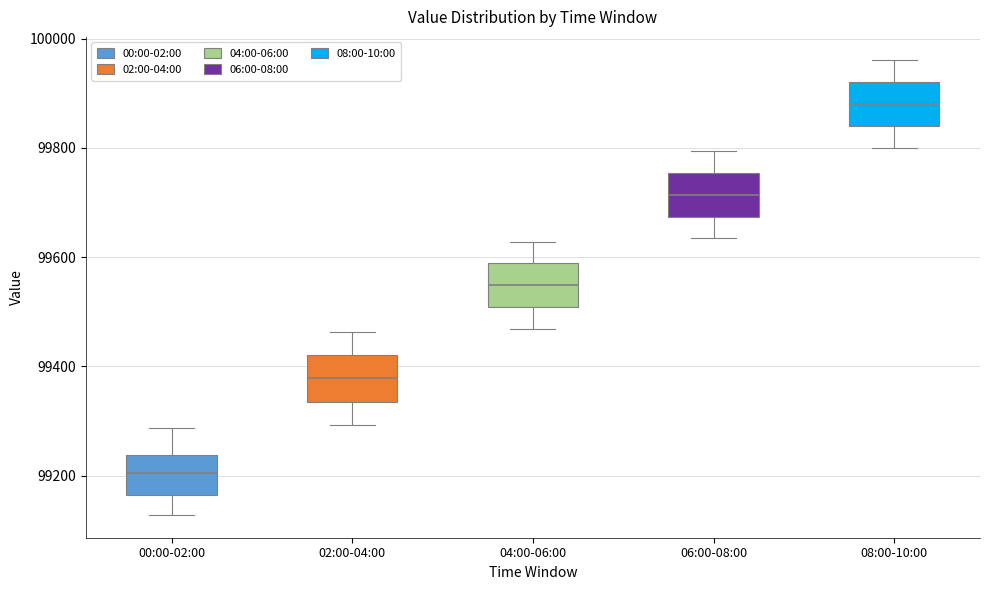

Where does the upper whisker of the box for 02:00-04:00 end on the y-axis? The values are not printed on the chart, so give them approximately, as read against the axis.

99460